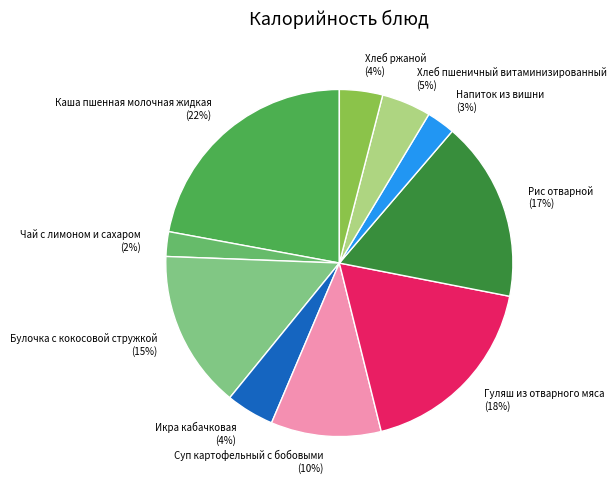

Count the number of slices in the pie.

10